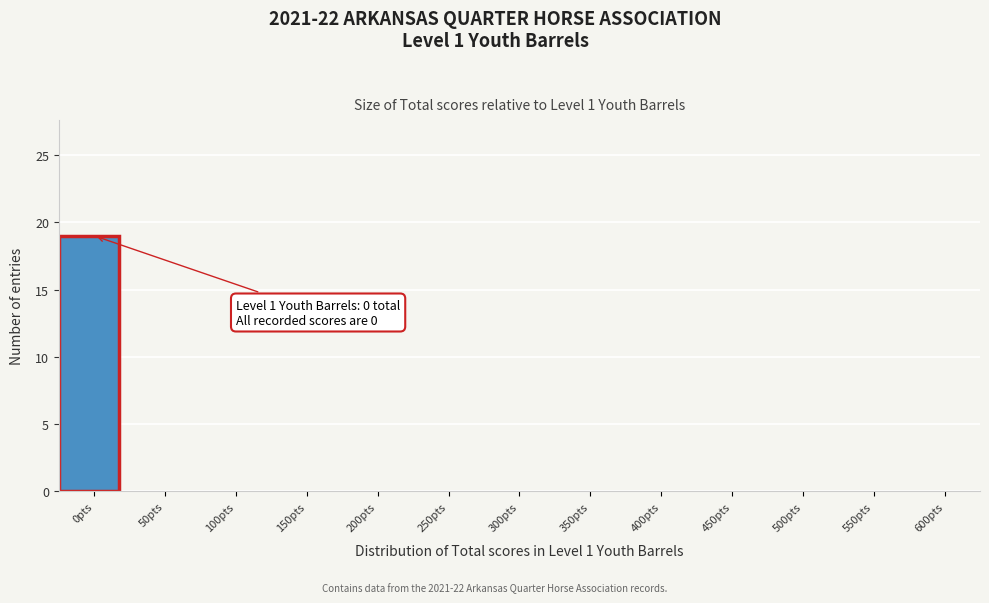

Reading left to right, what are all the values shown in this chart?

0pts=19	50pts=0	100pts=0	150pts=0	200pts=0	250pts=0	300pts=0	350pts=0	400pts=0	450pts=0	500pts=0	550pts=0	600pts=0